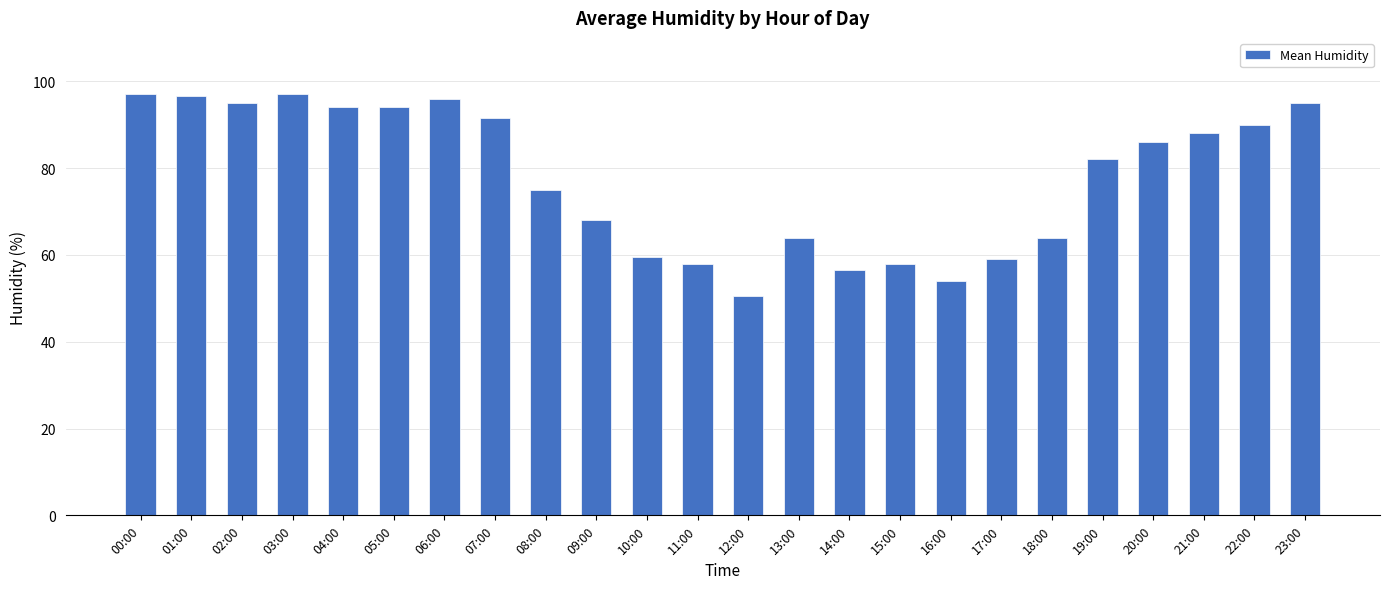

Which label corresponds to the smallest value in the chart?

12:00